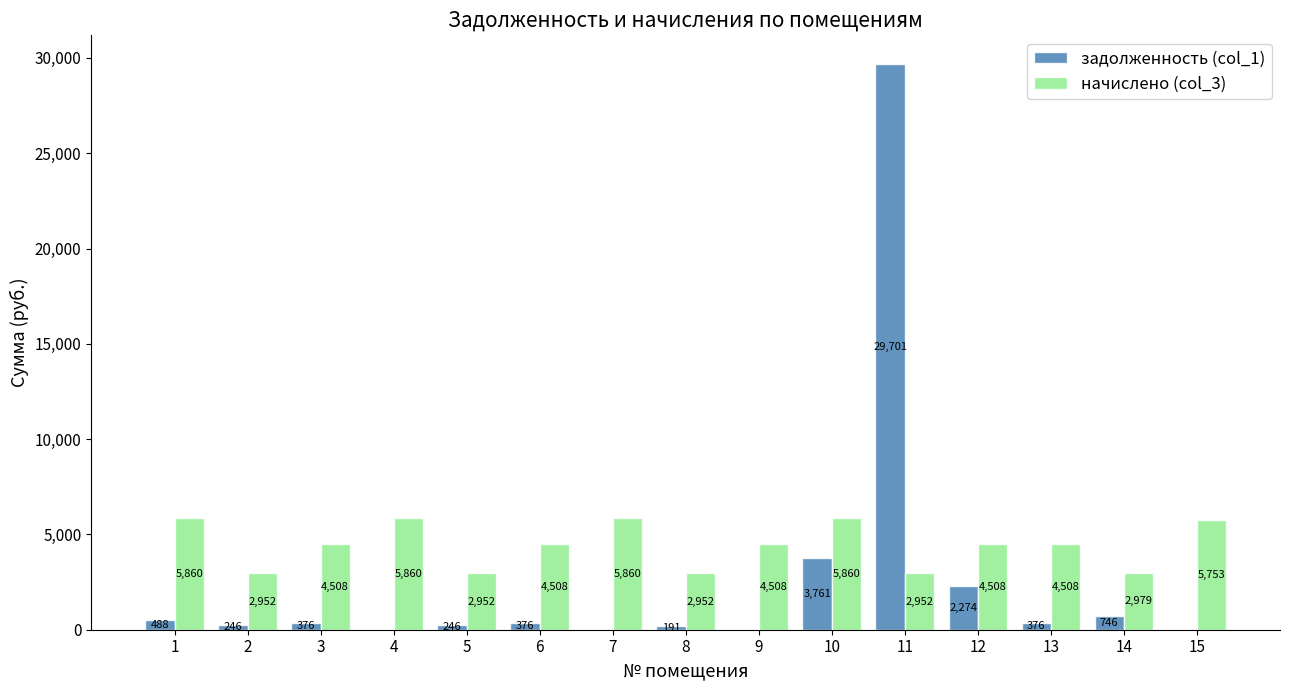

True or false: задолженность (col_1) has a value of 375.7 at 6.

True